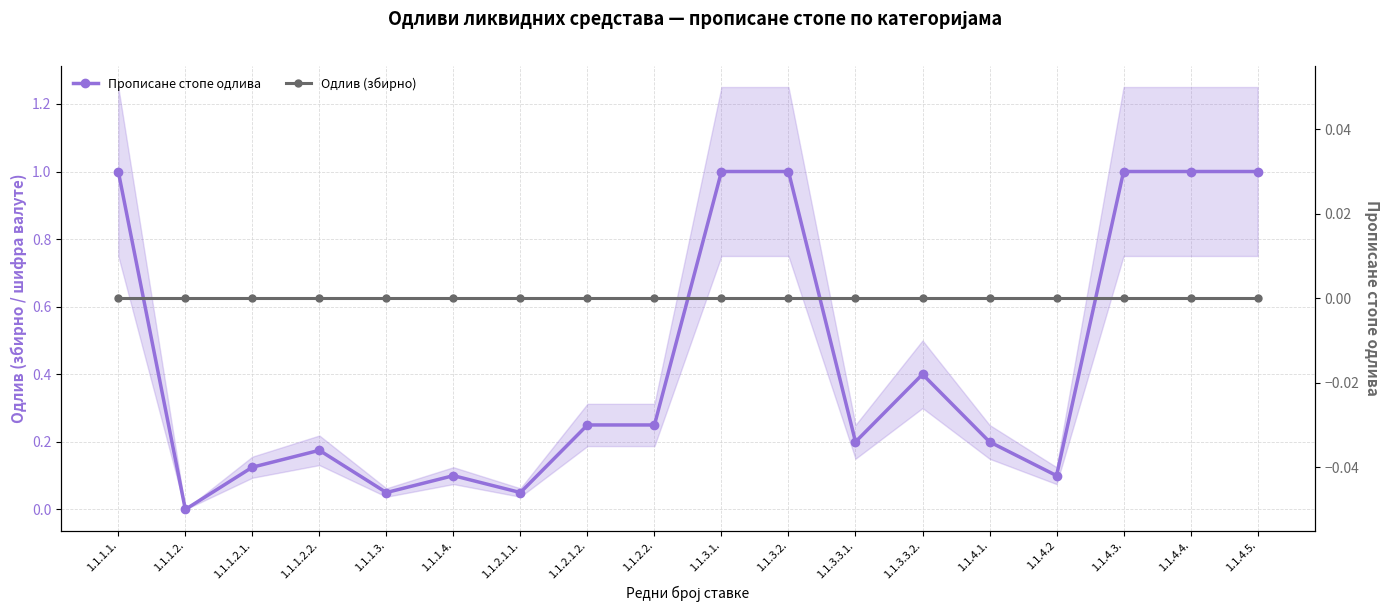

The Одлив (збирно) series shows 0.0 at 1.1.3.1.. True or false?

True